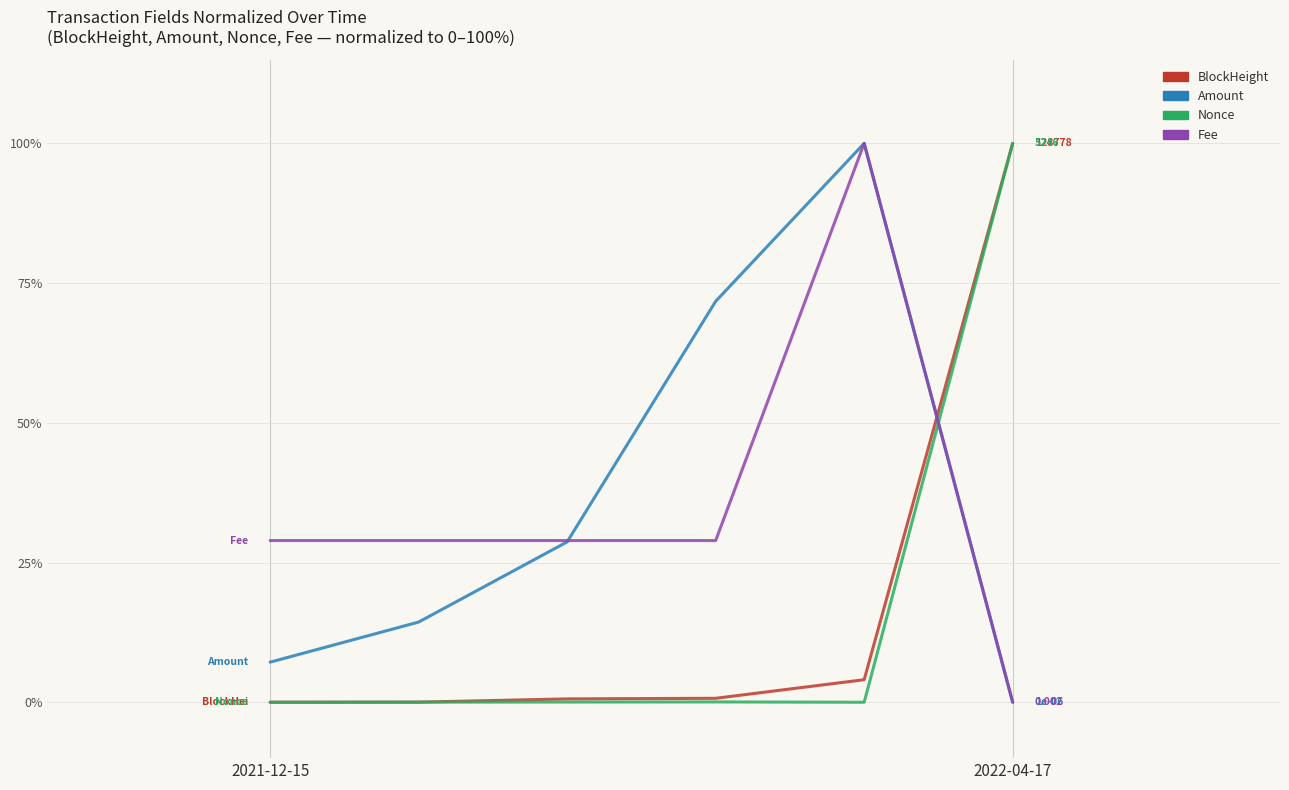

After their last crossing, which series has the higher values: Amount or Nonce?

Nonce